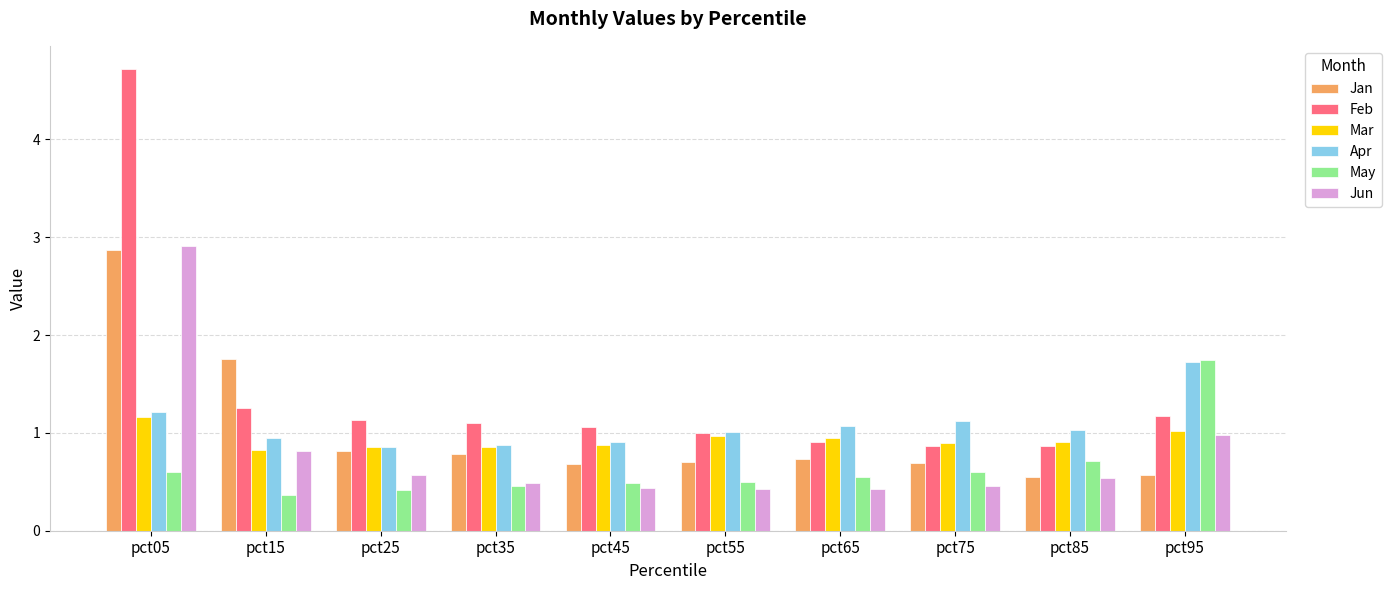

What is the difference between the maximum and minimum values in the Apr series?

0.9